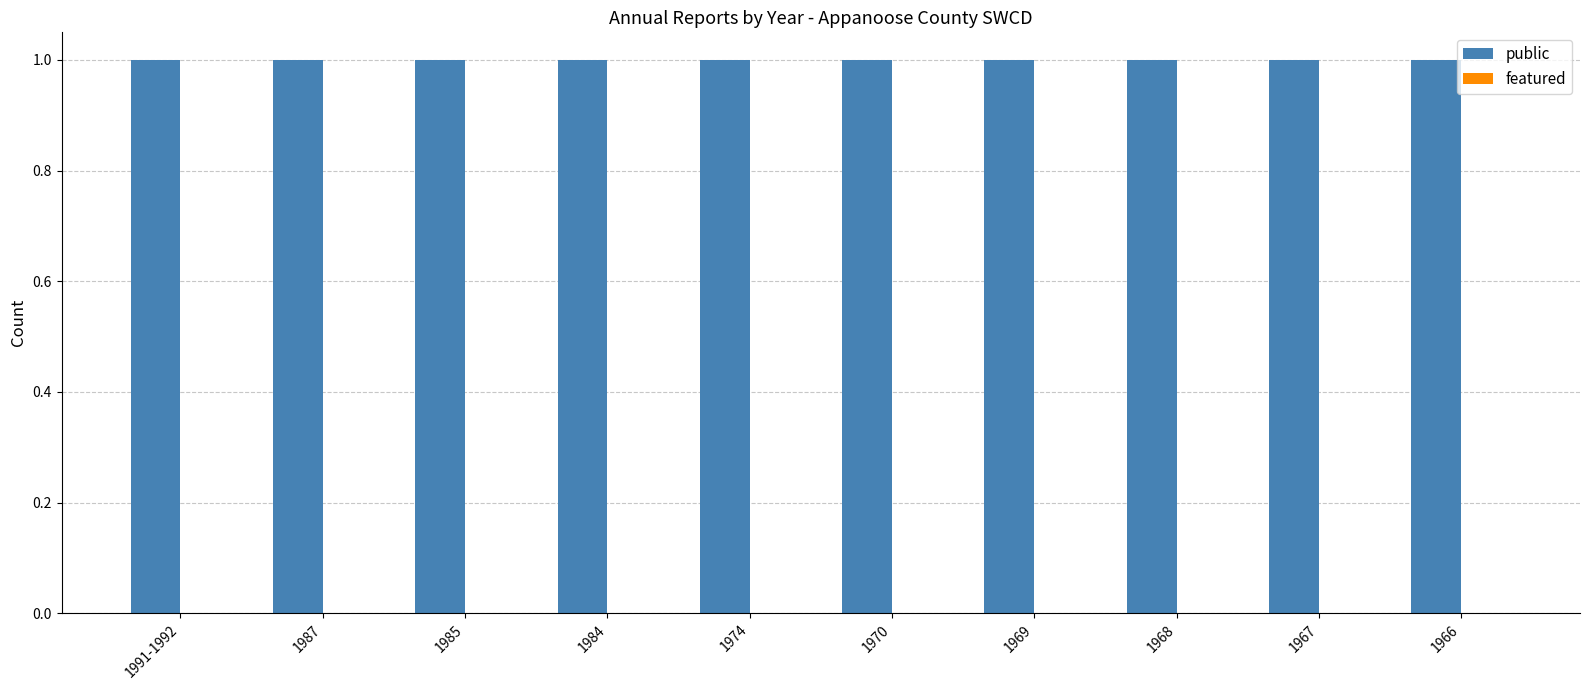

How many bars are there in total?

20